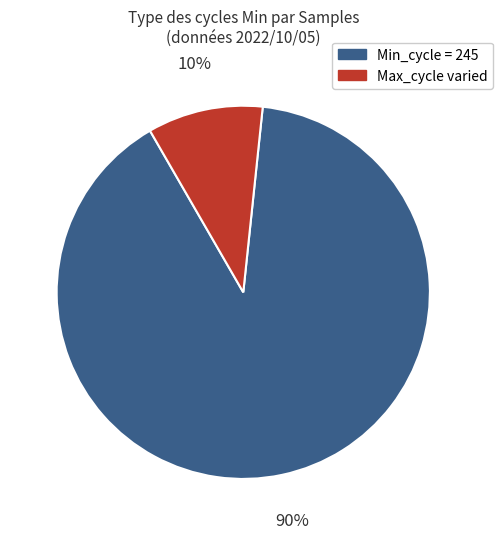

To the nearest percent, what is the average slice percentage?

50%